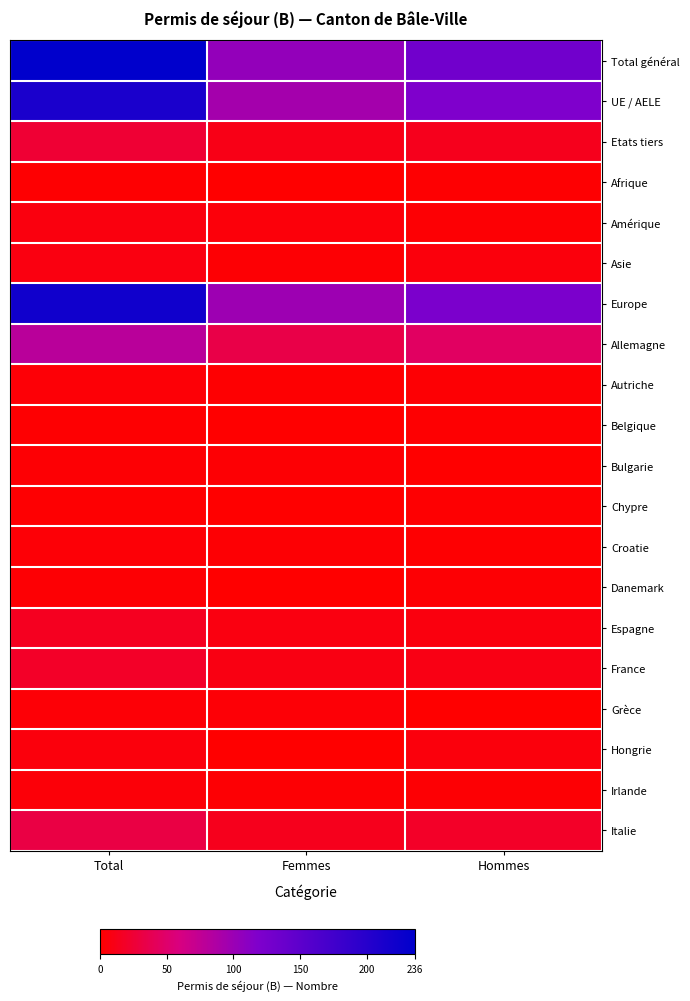

Reading right to left, what are all the values shown in this chart?

Total général: Hommes=131	Femmes=105	Total=236
UE / AELE: Hommes=118	Femmes=94	Total=212
Etats tiers: Hommes=13	Femmes=11	Total=24
Afrique: Hommes=1	Femmes=0	Total=1
Amérique: Hommes=2	Femmes=5	Total=7
Asie: Hommes=6	Femmes=2	Total=8
Europe: Hommes=122	Femmes=98	Total=220
Allemagne: Hommes=46	Femmes=34	Total=80
Autriche: Hommes=2	Femmes=1	Total=3
Belgique: Hommes=1	Femmes=0	Total=1
Bulgarie: Hommes=0	Femmes=2	Total=2
Chypre: Hommes=1	Femmes=0	Total=1
Croatie: Hommes=1	Femmes=2	Total=3
Danemark: Hommes=2	Femmes=0	Total=2
Espagne: Hommes=7	Femmes=8	Total=15
France: Hommes=10	Femmes=9	Total=19
Grèce: Hommes=0	Femmes=3	Total=3
Hongrie: Hommes=6	Femmes=0	Total=6
Irlande: Hommes=2	Femmes=2	Total=4
Italie: Hommes=19	Femmes=13	Total=32